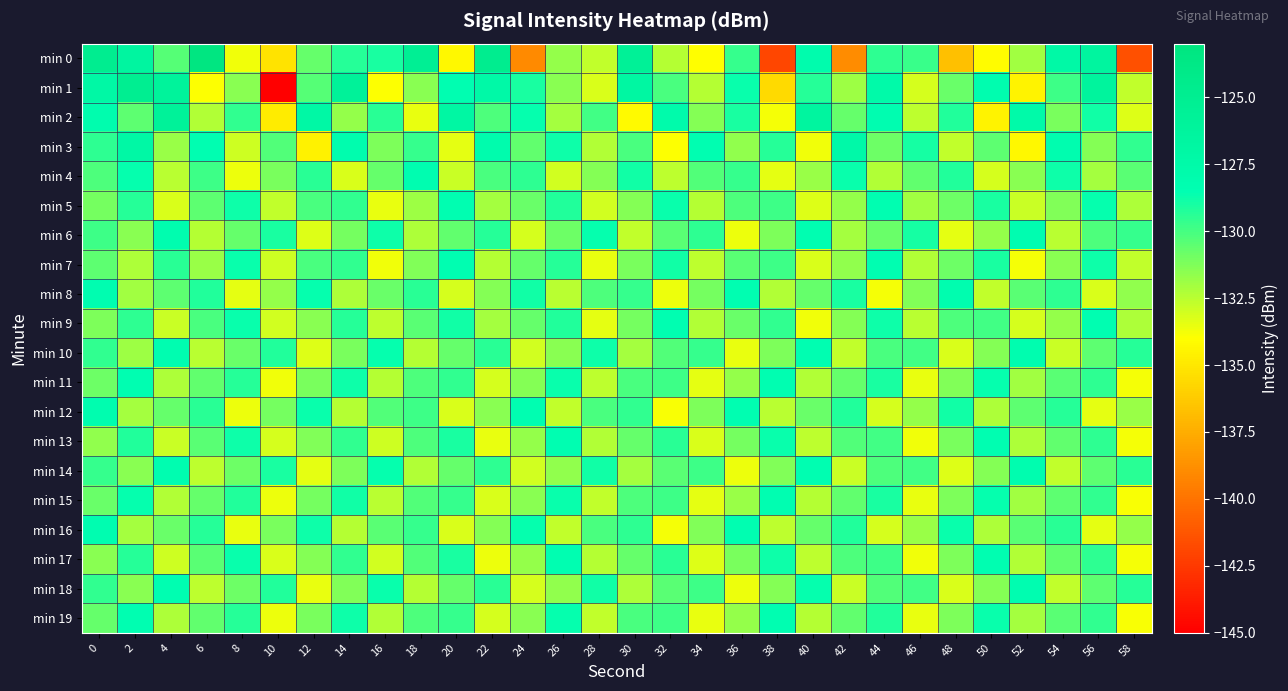

At which category does the chart reach its peak across all series?

6